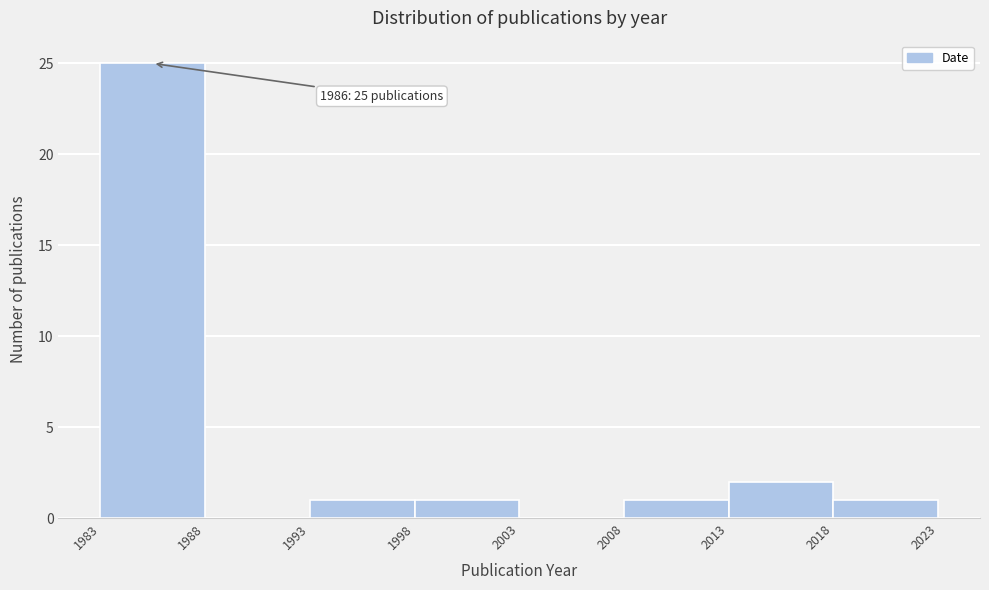

Over which range of the x-axis is the bar tallest?

1983 to 1988